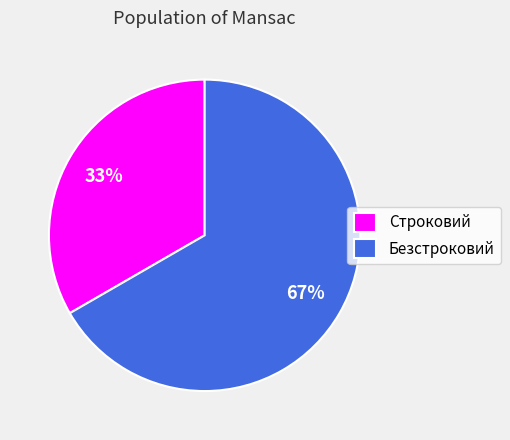

How many segments does this pie chart have?

2